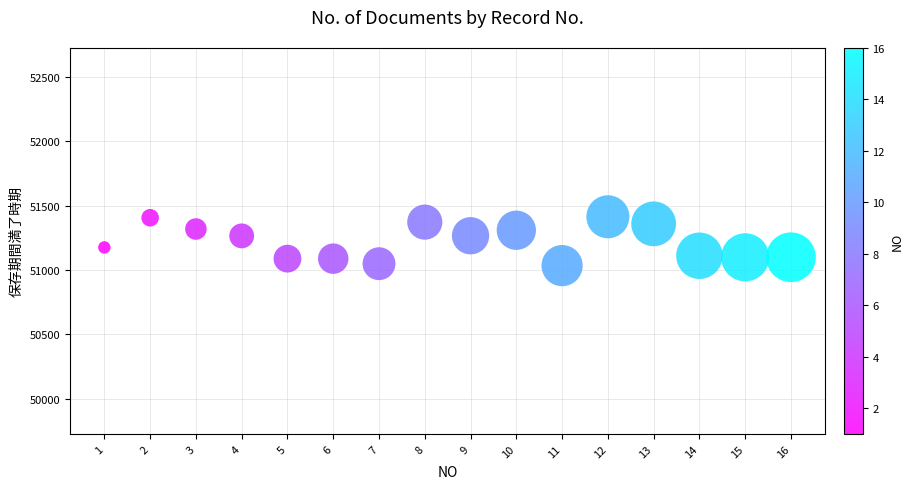

What is the range of X values (max minus min)?

15.0